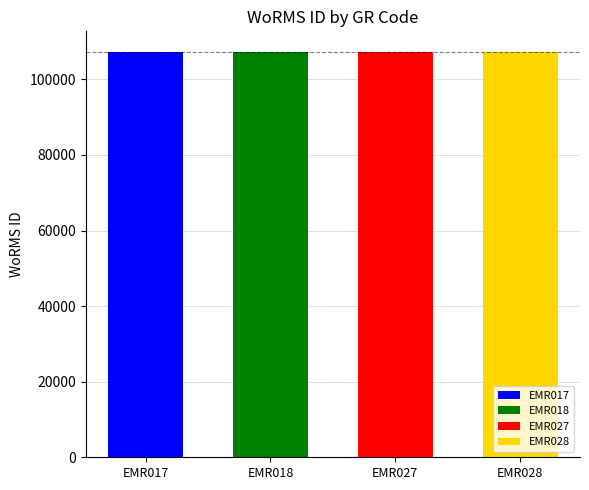

How many bars are there in total?

4